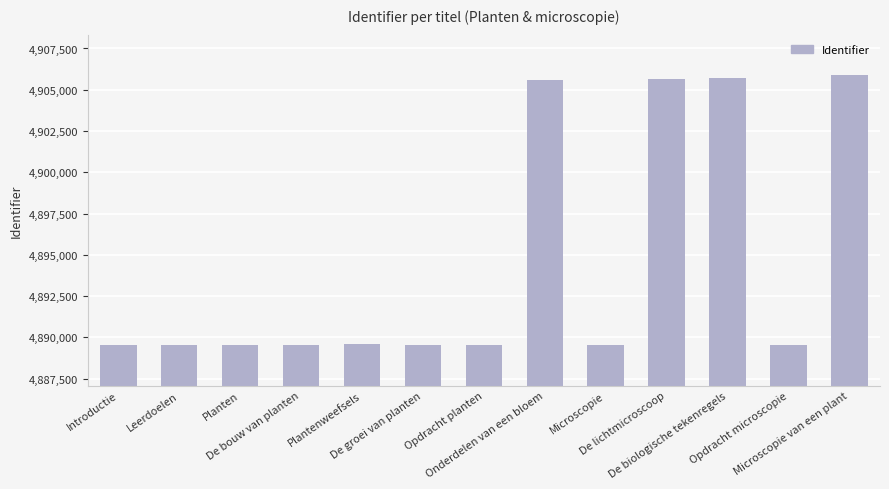

What is the difference between the maximum and second lowest values?

16358